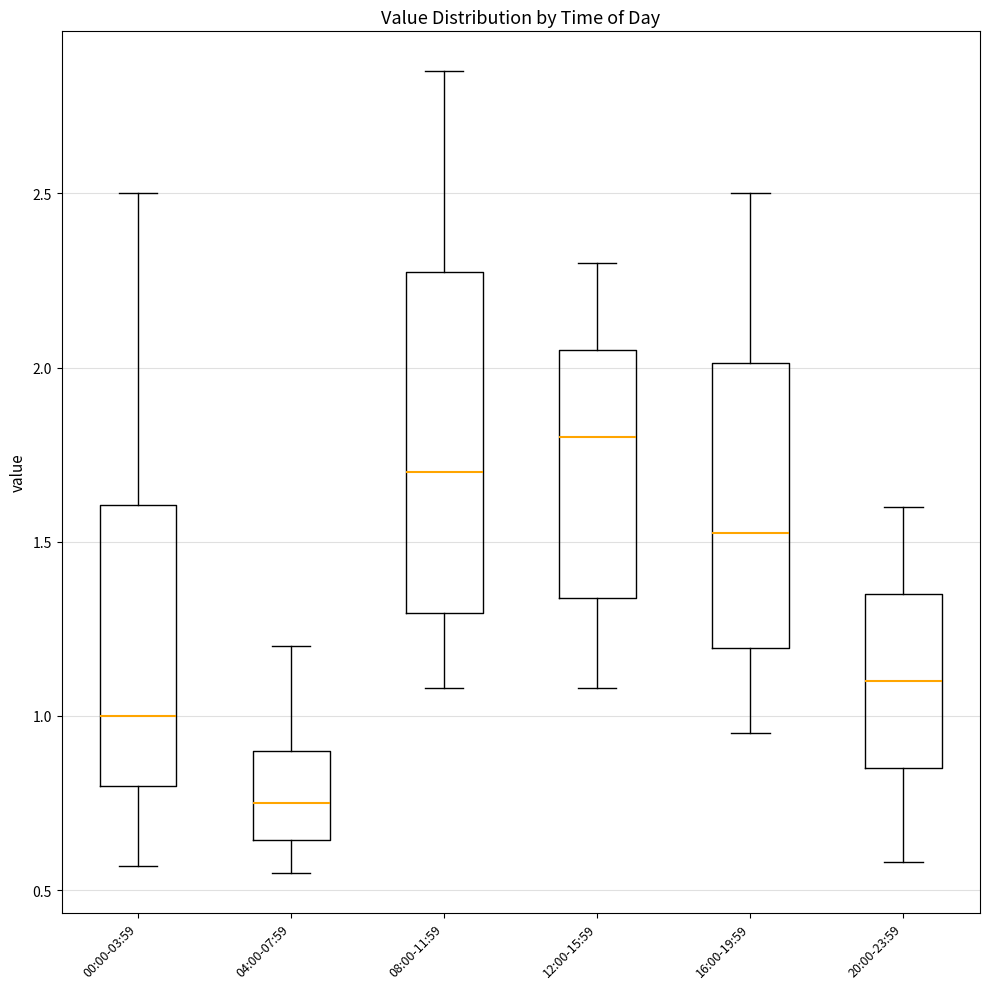

Reading left to right, transcribe this box plot: for each box, give where its median line is, the range the box spans, and where its two whiskers end, as read against the y-axis. The values are not printed on the chart, so give them approximately, as read against the axis.

00:00-03:59: median 1.00, box 0.80 to 1.60, whiskers 0.55 to 2.50
04:00-07:59: median 0.75, box 0.65 to 0.90, whiskers 0.55 to 1.20
08:00-11:59: median 1.70, box 1.30 to 2.30, whiskers 1.10 to 2.85
12:00-15:59: median 1.80, box 1.35 to 2.05, whiskers 1.10 to 2.30
16:00-19:59: median 1.55, box 1.20 to 2.00, whiskers 0.95 to 2.50
20:00-23:59: median 1.10, box 0.85 to 1.35, whiskers 0.60 to 1.60